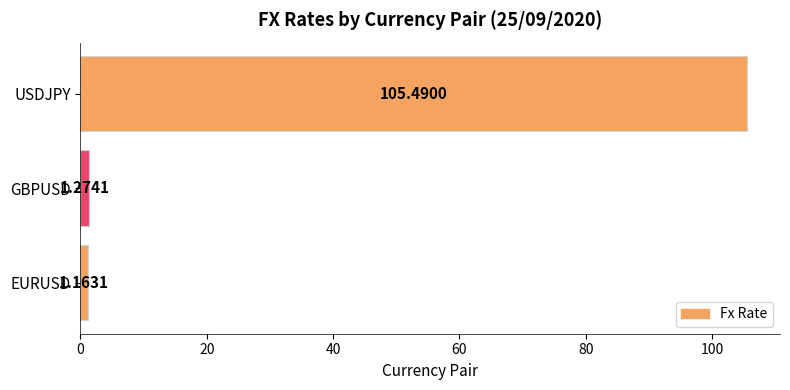

What is the difference between the maximum and minimum values?

104.3